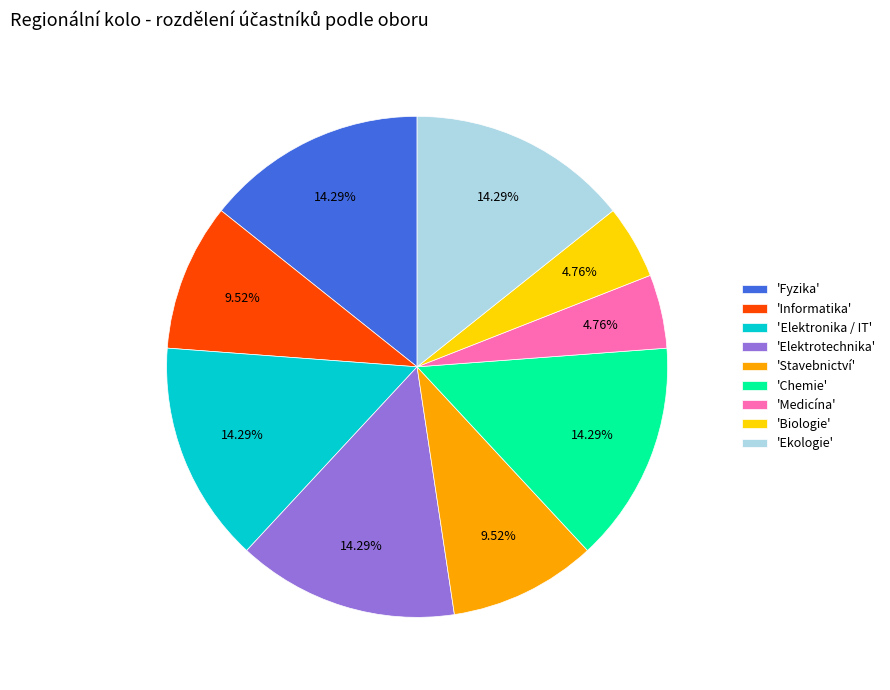

Do 'Elektronika / IT' and 'Medicína' together represent more than half of the pie?

No